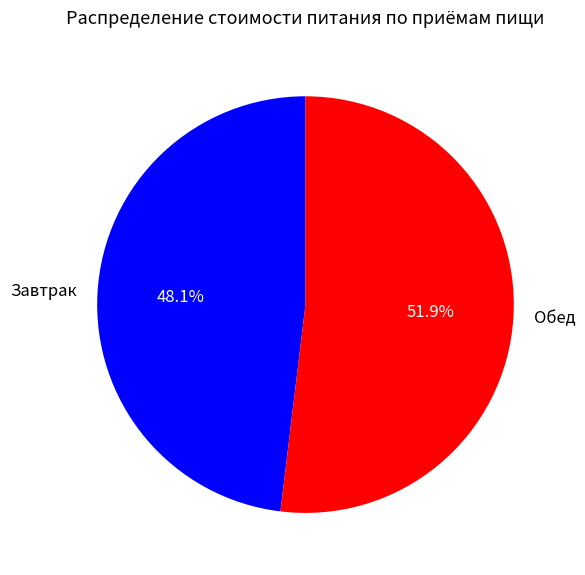

What percentage is the Завтрак slice, to the nearest percent?

48%